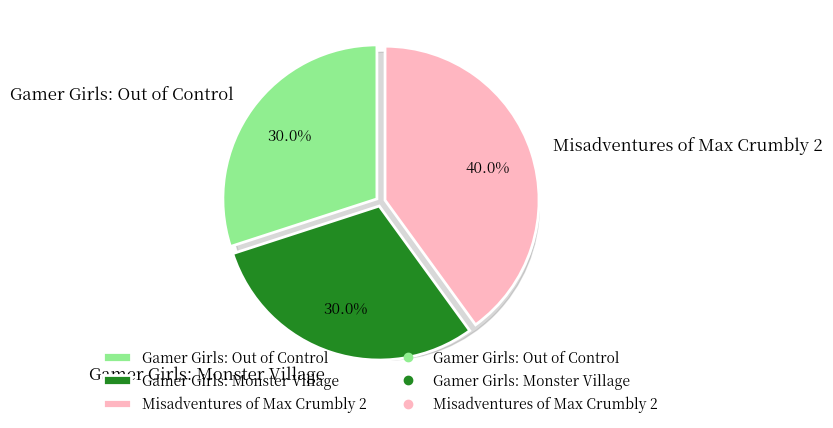

Which has a higher value, Gamer Girls: Monster Village or Misadventures of Max Crumbly 2?

Misadventures of Max Crumbly 2